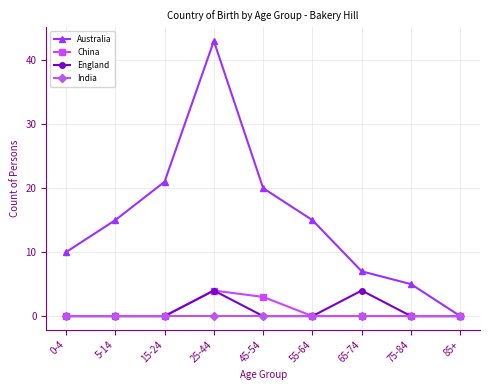

What is the label of the 8th point from the left?

75-84